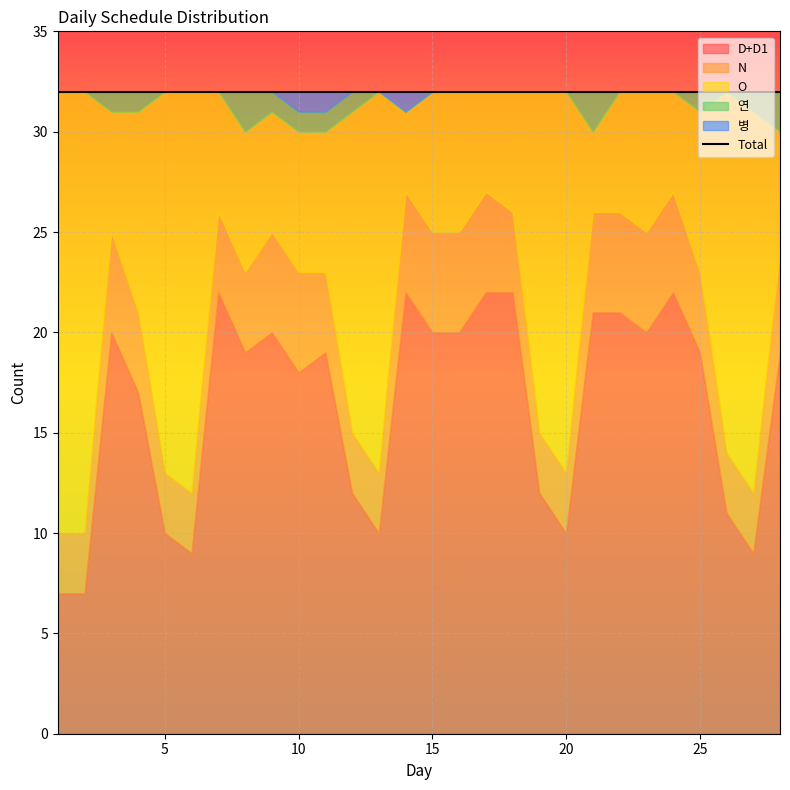

At how many categories does at least one series exceed 21?

7